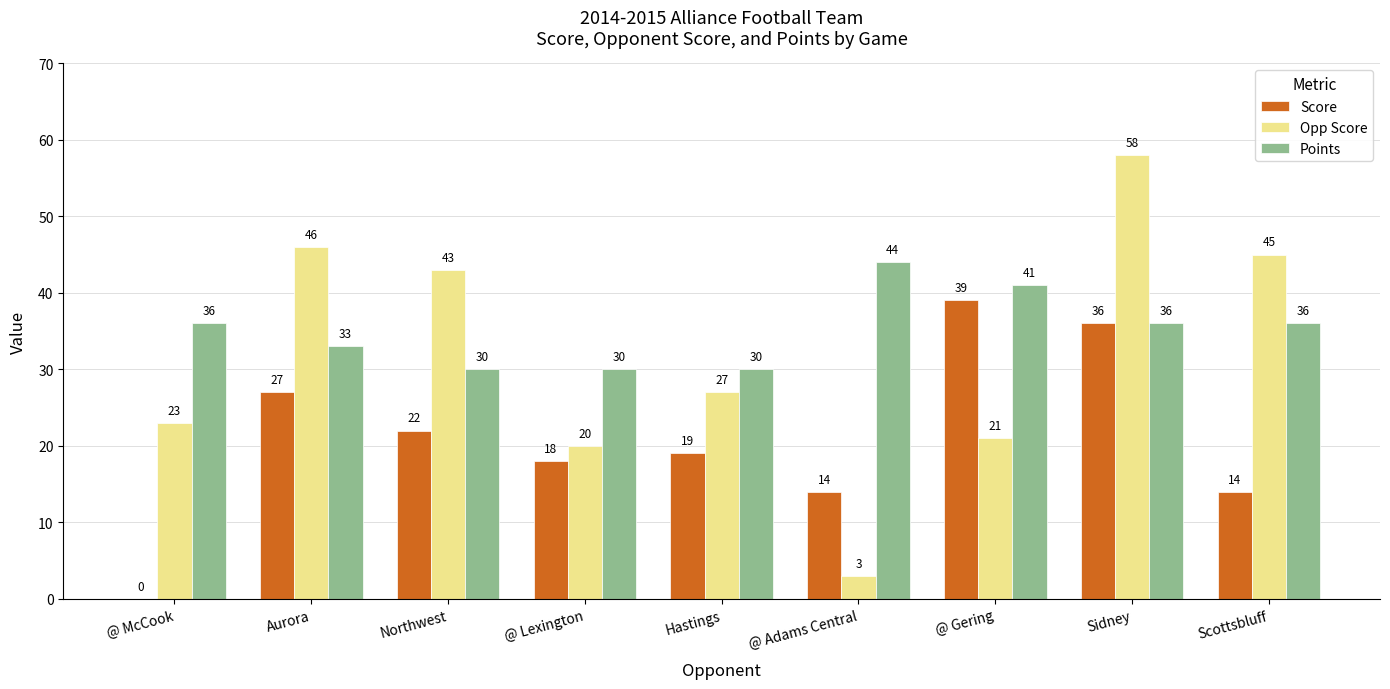

Does the chart contain stacked bars?

No